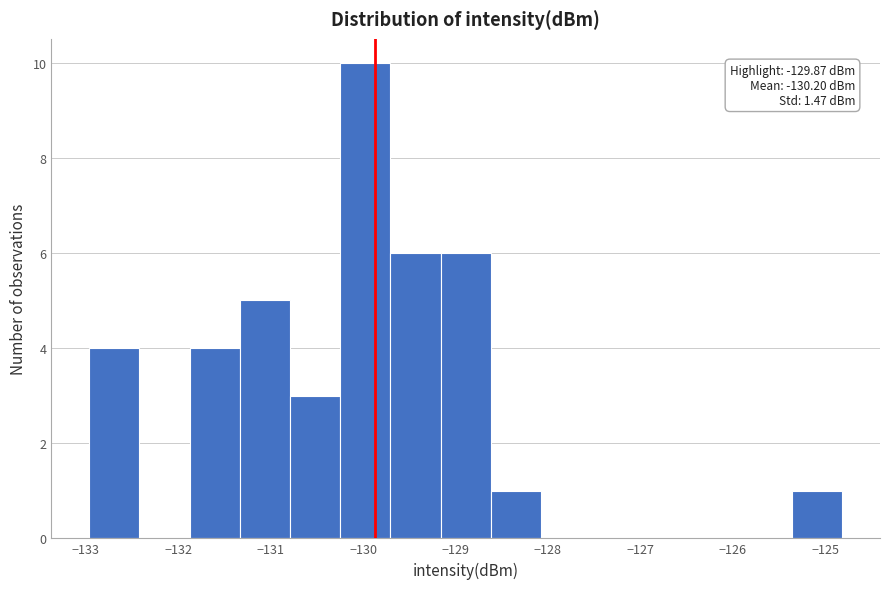

Which range on the x-axis has the tallest bar?

-130.2 to -129.7